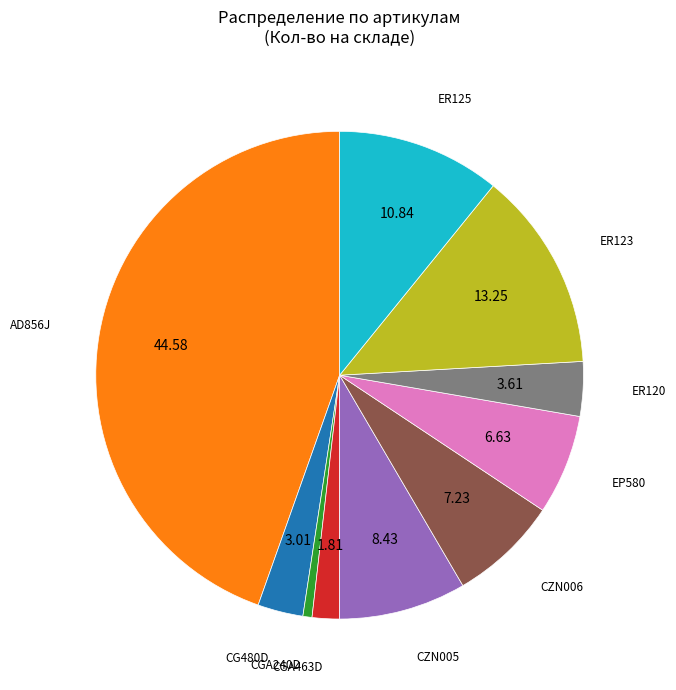

Is there any slice that represents more than half of the pie?

No